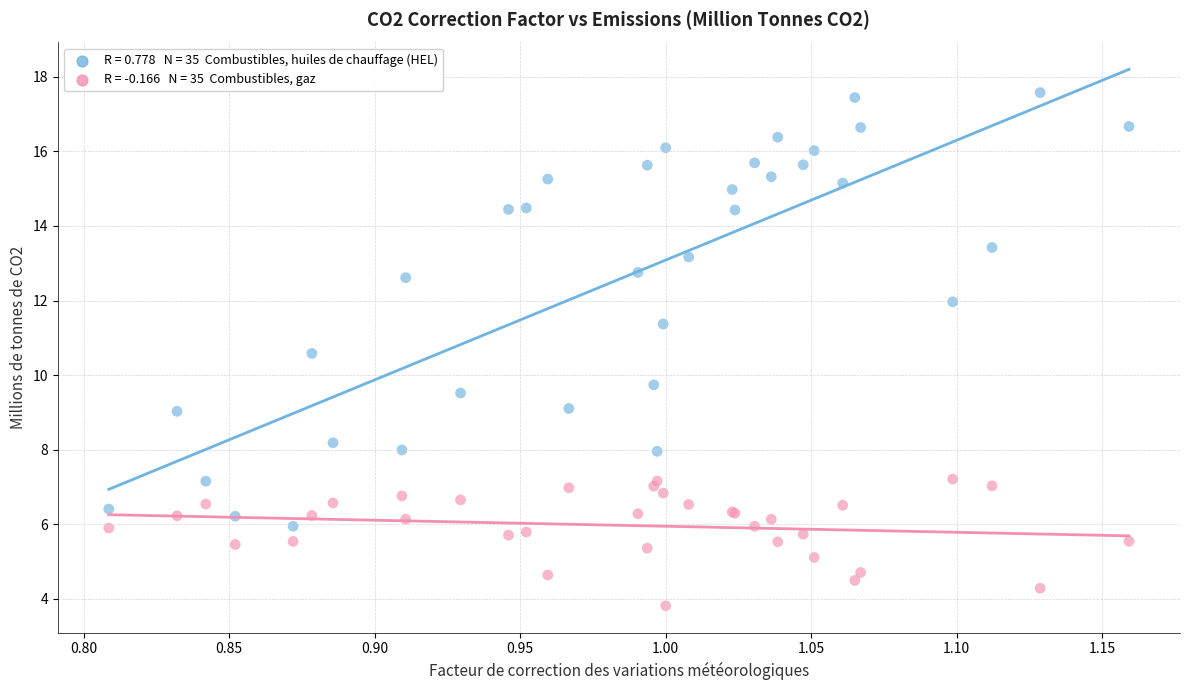

Across all series, what Y value is closest to 10?

9.7